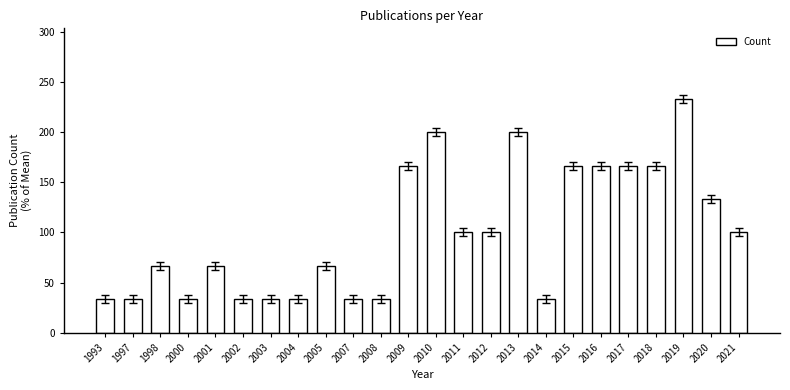

The value at 2004 is 33.3. True or false?

True